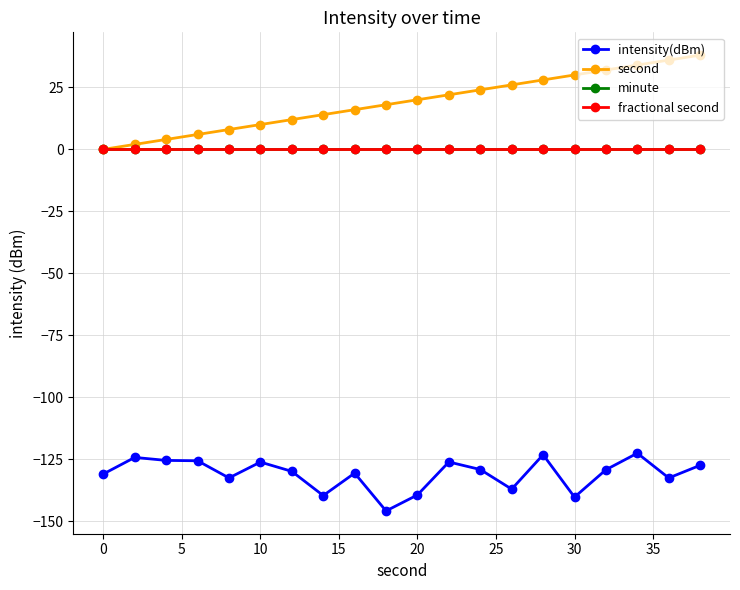

Is this an area chart (filled region under the line)?

No